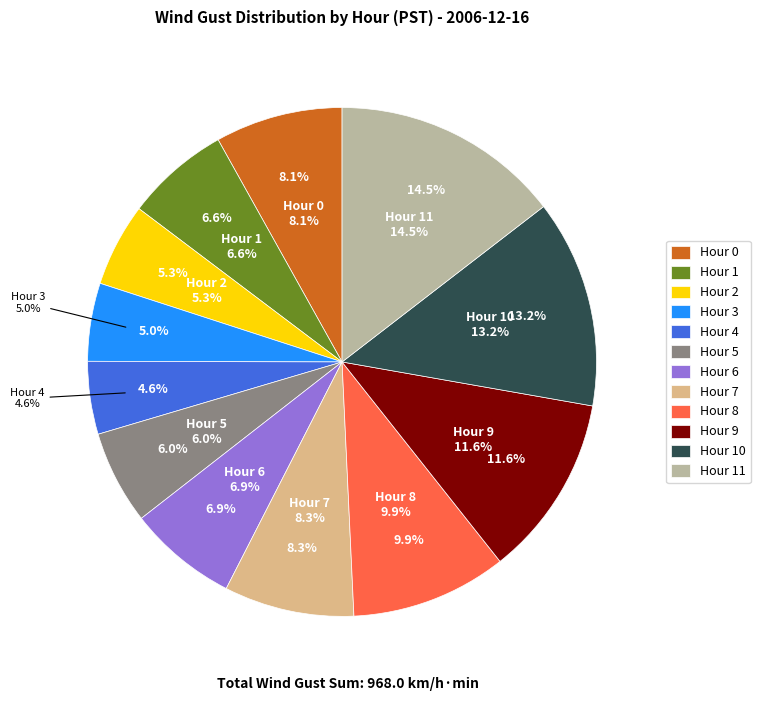

True or false: Hour 6 accounts for 7% of the total.

True